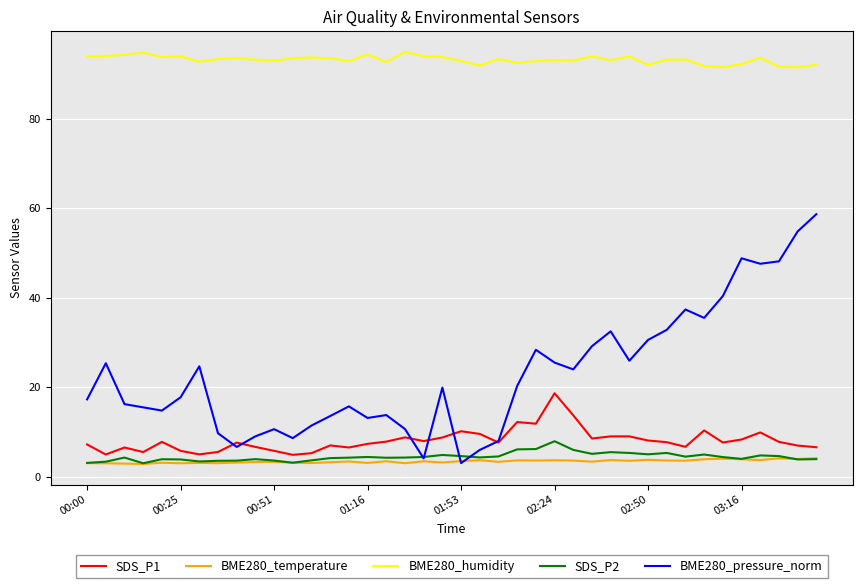

Which series has the largest range (max minus min)?

BME280_pressure_norm